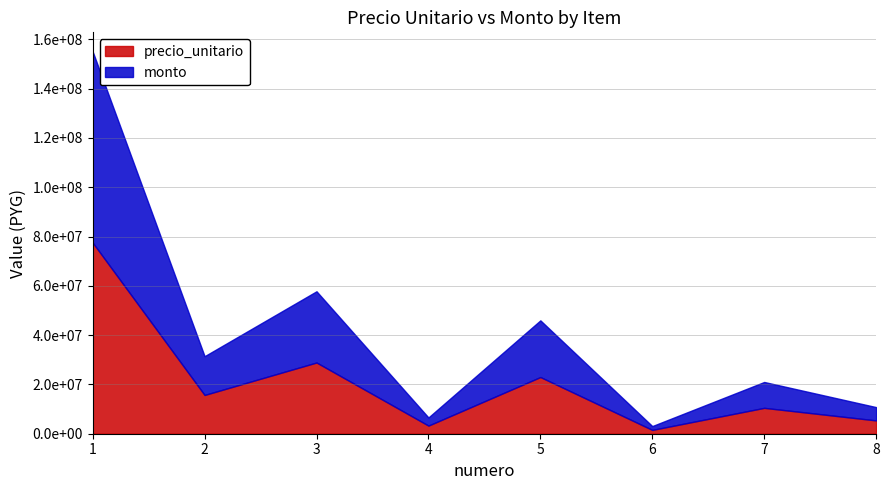

What is the total value across all series at 3?

57800000